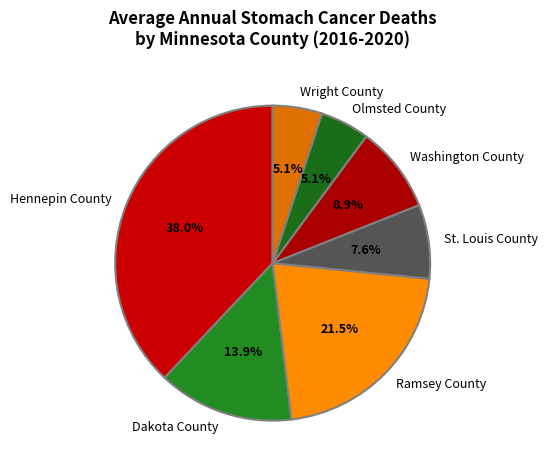

What percentage is the Hennepin County slice, to the nearest percent?

38%